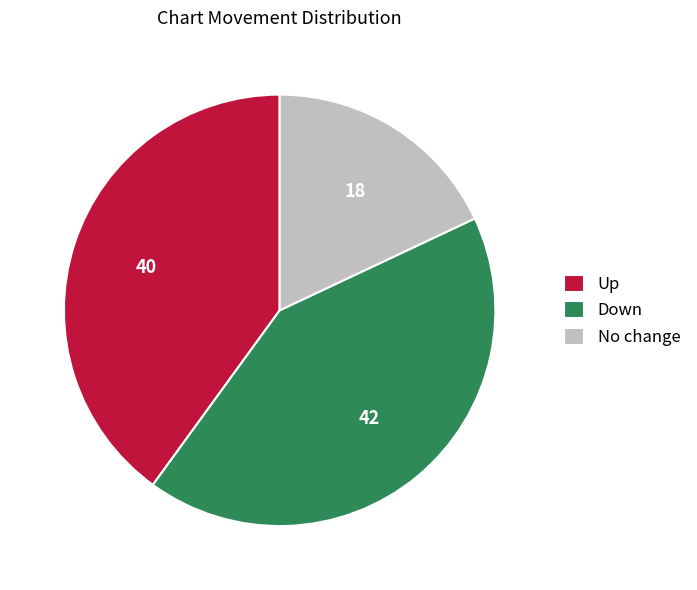

The Down slice represents 34% of the pie. True or false?

False